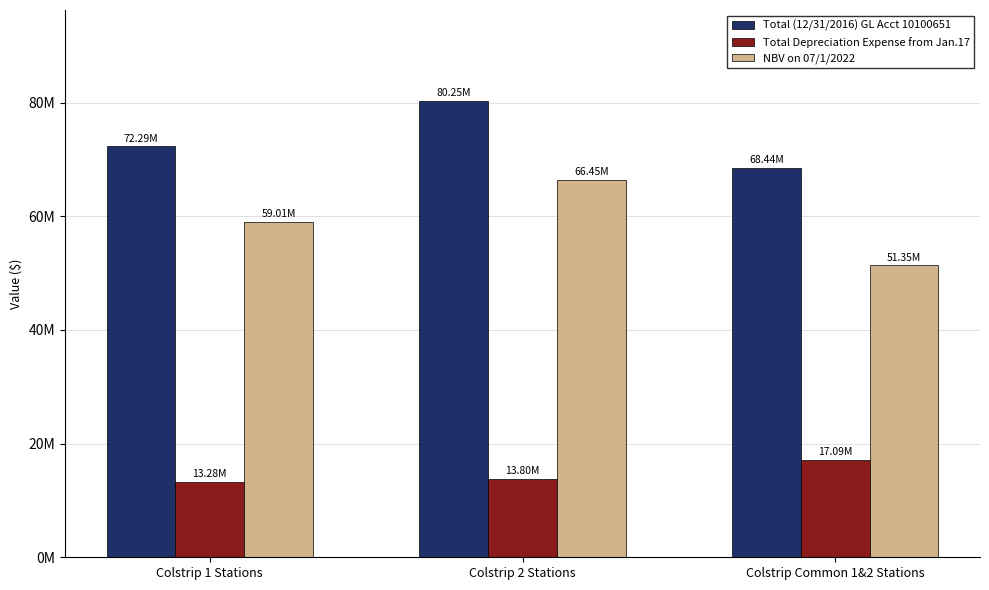

Between Colstrip 1 Stations and Colstrip Common 1&2 Stations, which is larger?

Colstrip 1 Stations